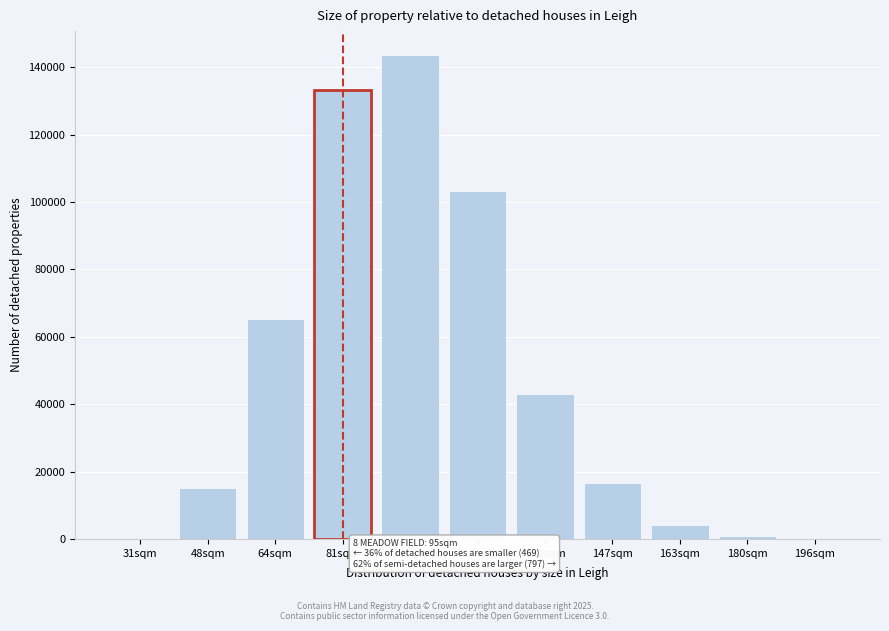

Where is the data nearest to the value 71814?

64sqm